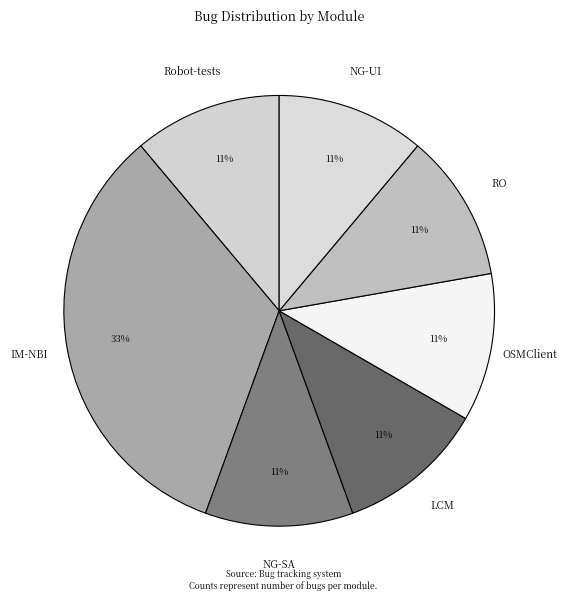

Count the number of slices in the pie.

7